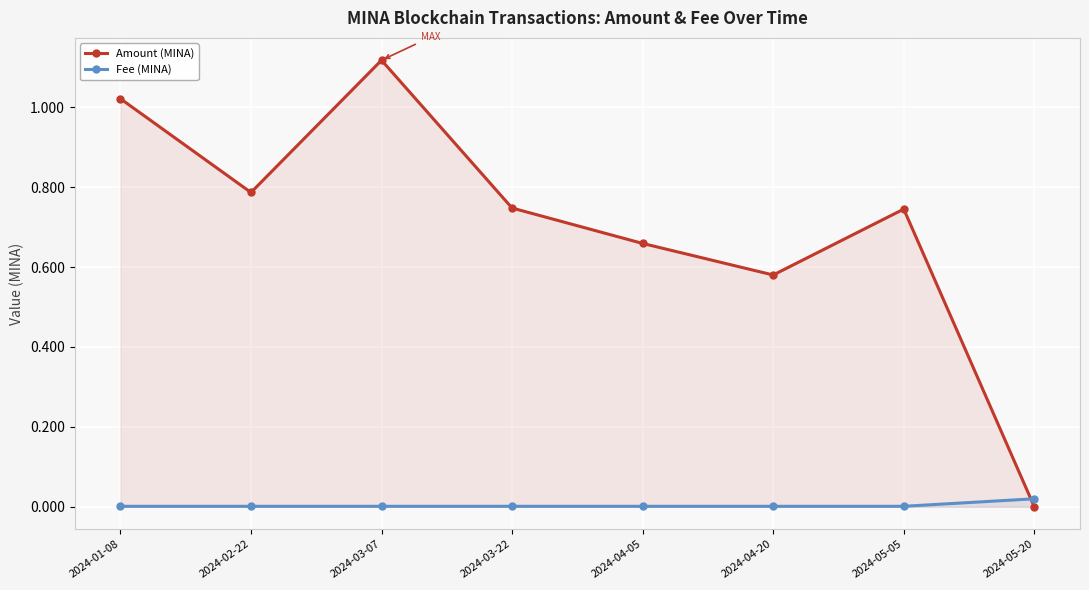

Between which two adjacent categories do Fee (MINA) and Amount (MINA) first intersect?

2024-05-05 and 2024-05-20